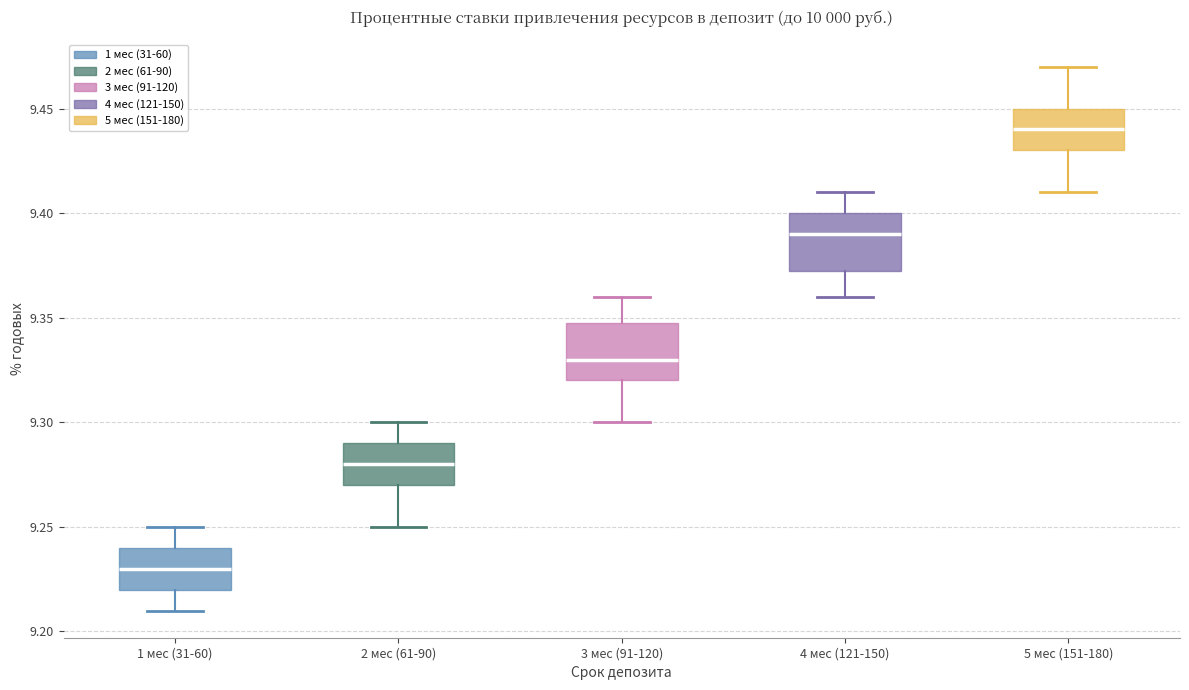

Reading left to right, read every box against the y-axis: the position of its median line, the range the box covers, and the ends of its whiskers. The values are not printed on the chart, so give them approximately, as read against the axis.

1 мес (31-60): median 9.230, box 9.220 to 9.240, whiskers 9.210 to 9.250
2 мес (61-90): median 9.280, box 9.270 to 9.290, whiskers 9.250 to 9.300
3 мес (91-120): median 9.330, box 9.320 to 9.350, whiskers 9.300 to 9.360
4 мес (121-150): median 9.390, box 9.375 to 9.400, whiskers 9.360 to 9.410
5 мес (151-180): median 9.440, box 9.430 to 9.450, whiskers 9.410 to 9.470